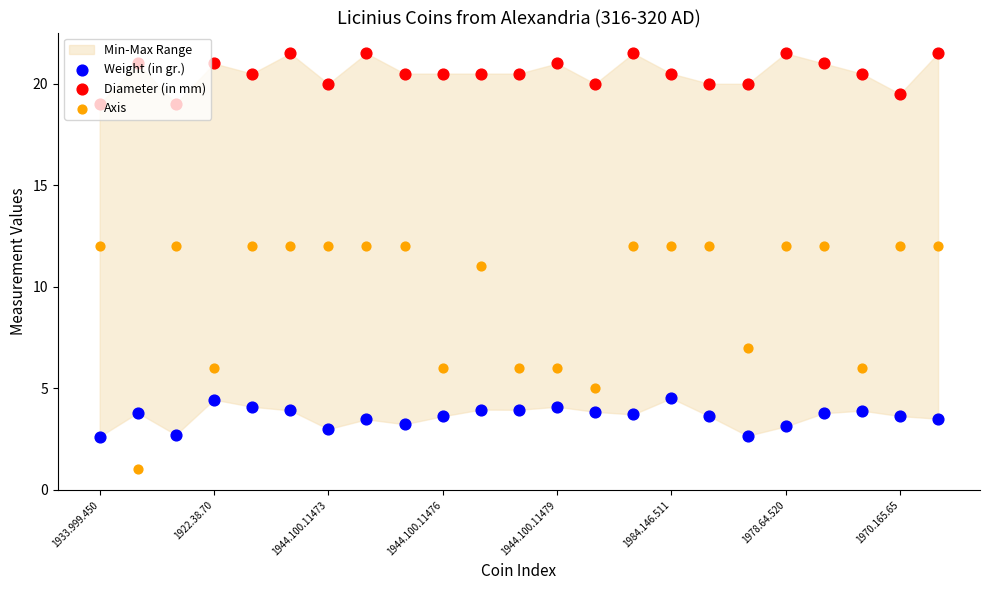

Which series has the widest spread of Y values?

Axis